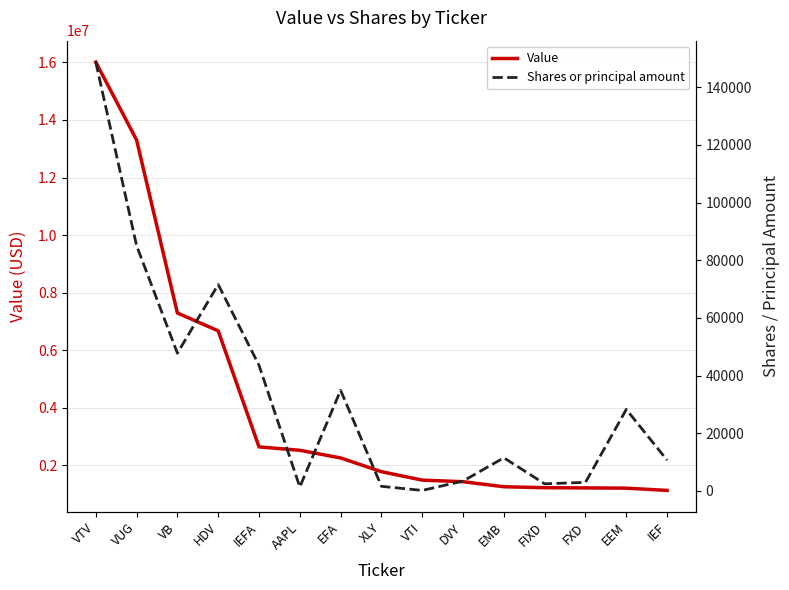

Read the Shares or principal amount value at FXD, to the nearest 50.

2950